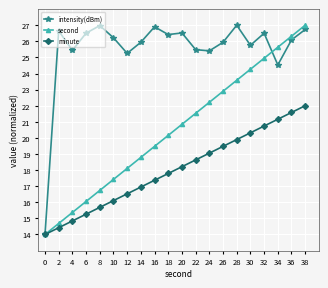

What is the difference between the maximum and second lowest values in the intensity(dBm) series?

2.5